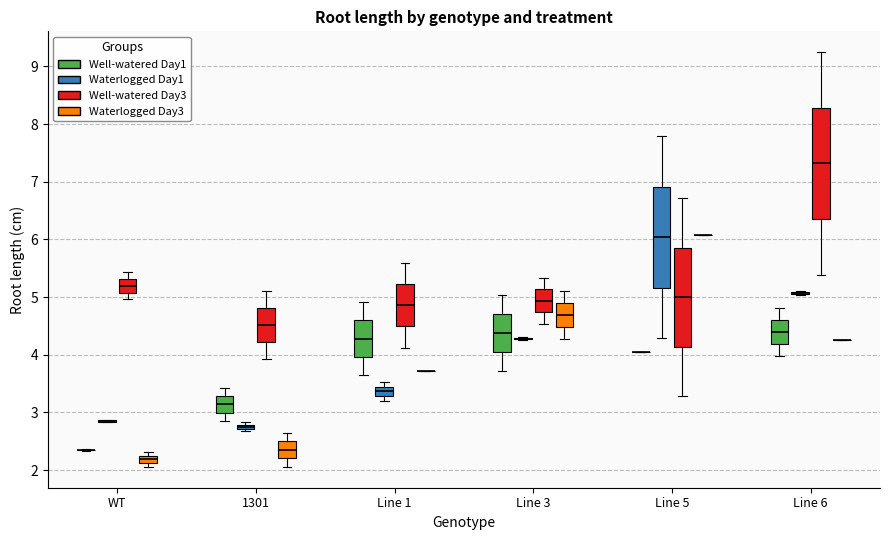

Which box is the tallest, from its lower edge to its upper edge?

Line 6 (Well-watered Day3)